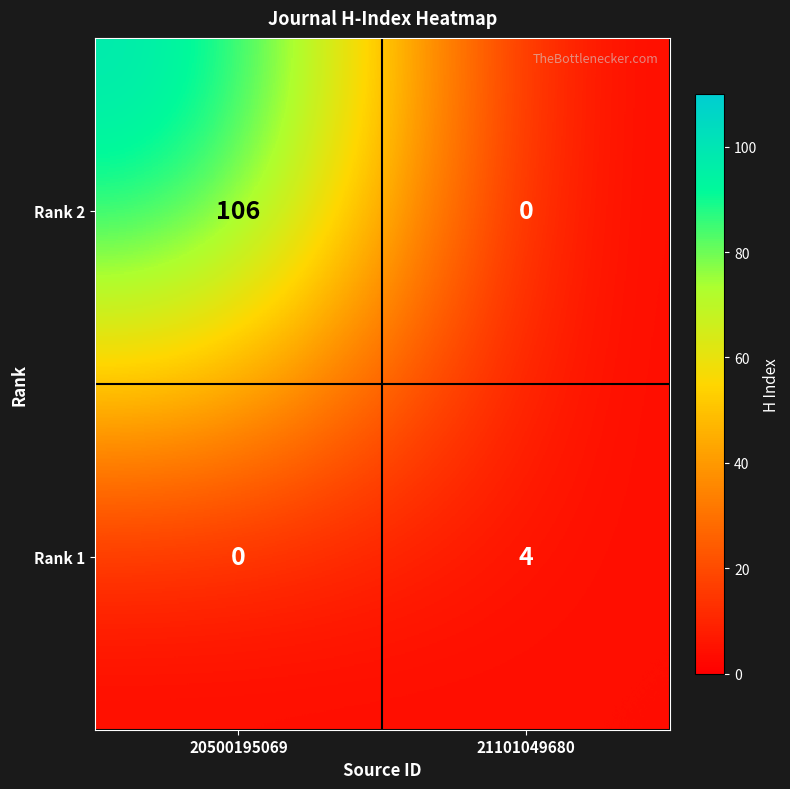

The Rank 2 series shows 106 at 20500195069. True or false?

True